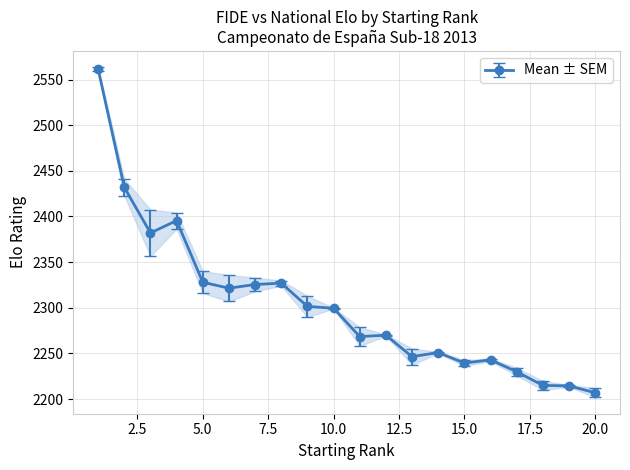

In FIDE Rating, how many points are higher than both neighbors (excluding endpoints)?

1